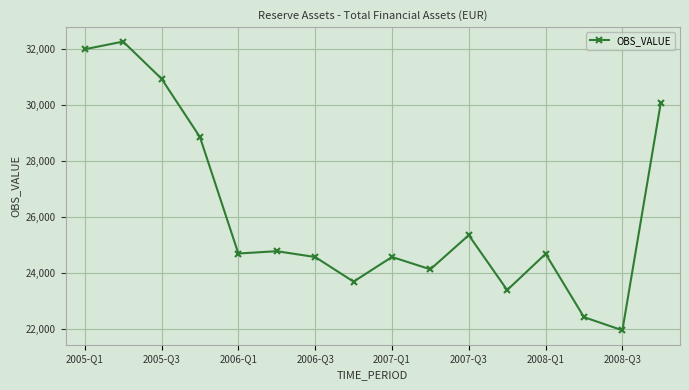

What is the maximum value shown in the chart?

32281.2